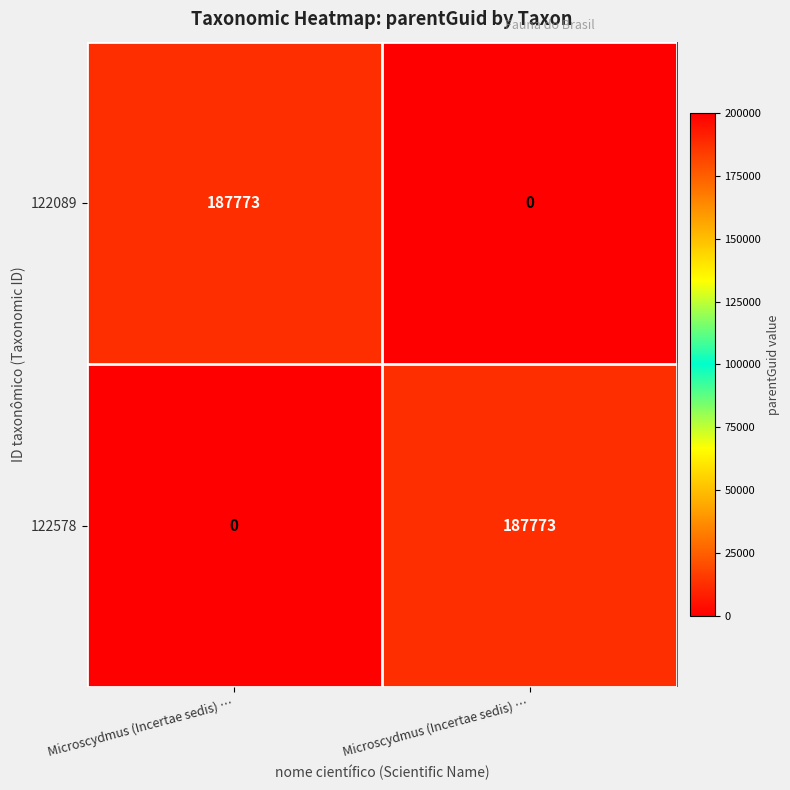

Reading left to right, transcribe all the data shown in this chart.

122089: Microscydmus (Incertae sedis) …=187773	Microscydmus (Incertae sedis) …=0
122578: Microscydmus (Incertae sedis) …=0	Microscydmus (Incertae sedis) …=187773